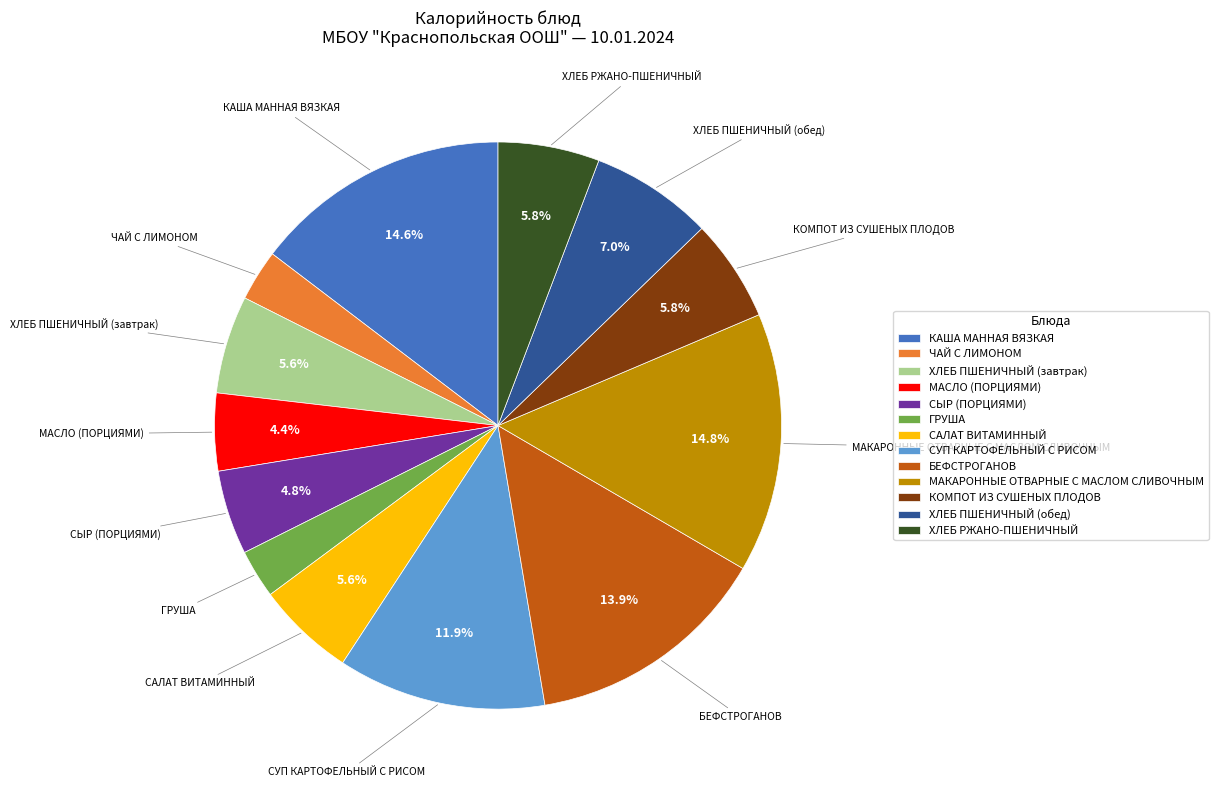

How many segments does this pie chart have?

13